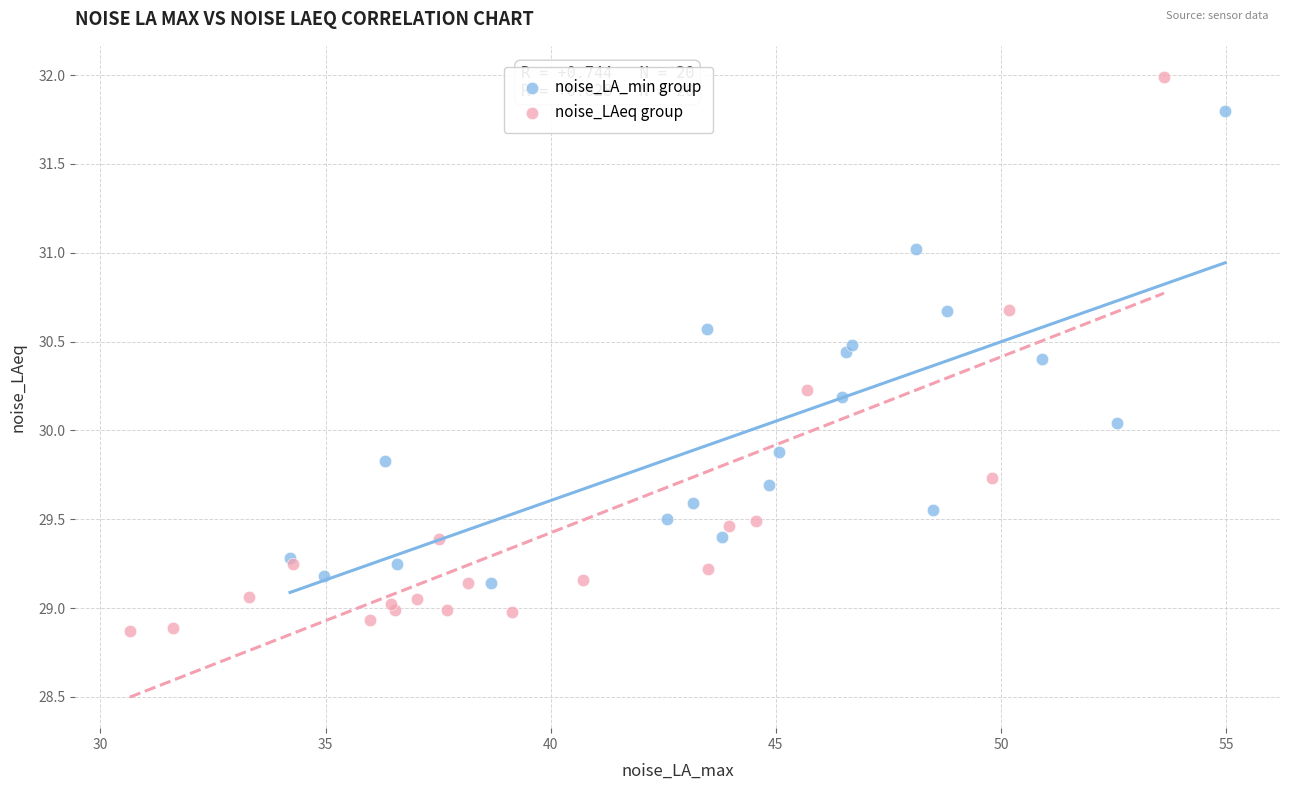

Which series has the widest spread of Y values?

noise_LAeq group